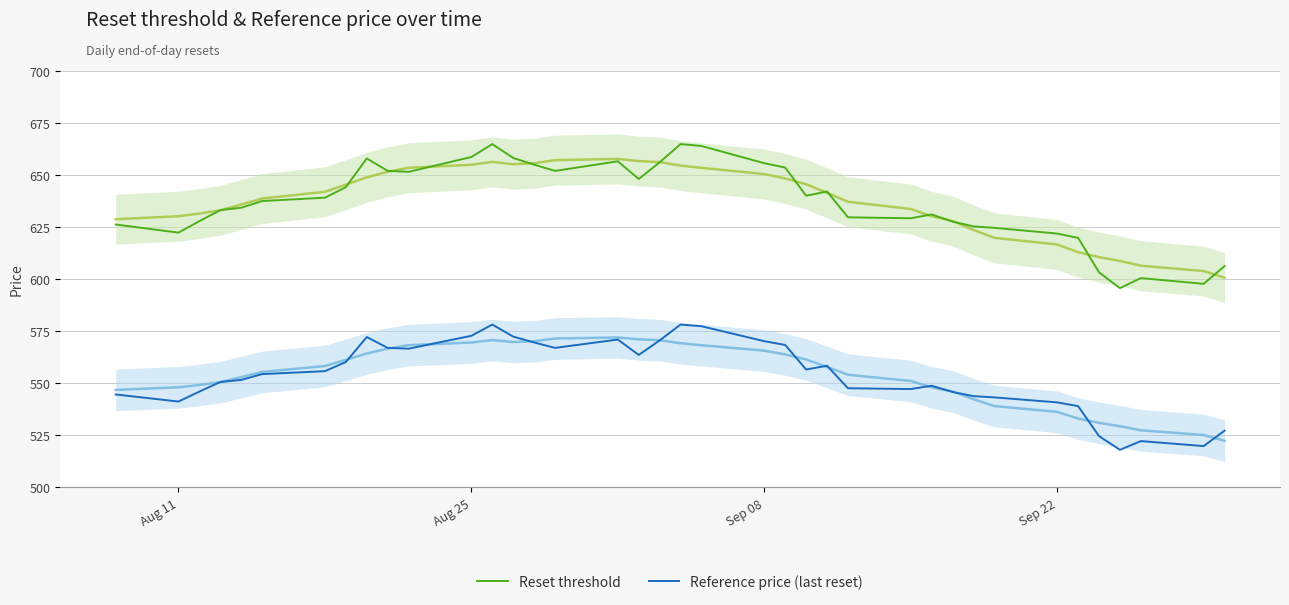

The Reset threshold series shows 348.8 at Aug 25. True or false?

False